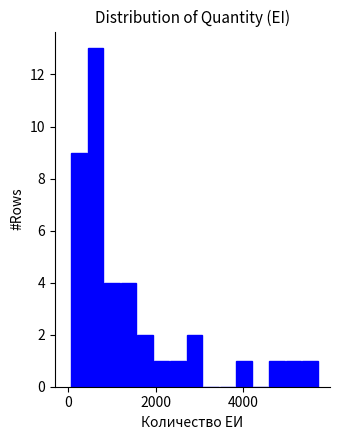

Around what value on the x-axis is the tallest bar? Give the approximate position of its centre, as read against the axis.

600